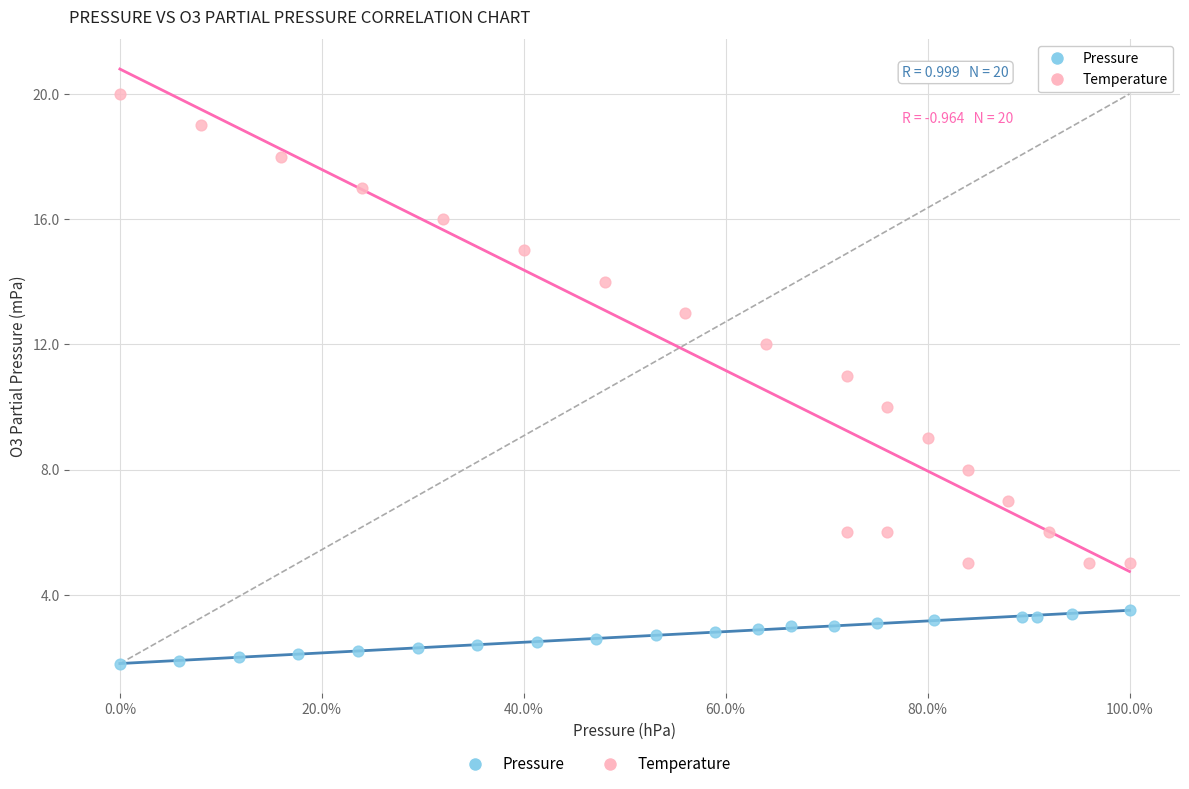

Which series has the widest spread of Y values?

Temperature